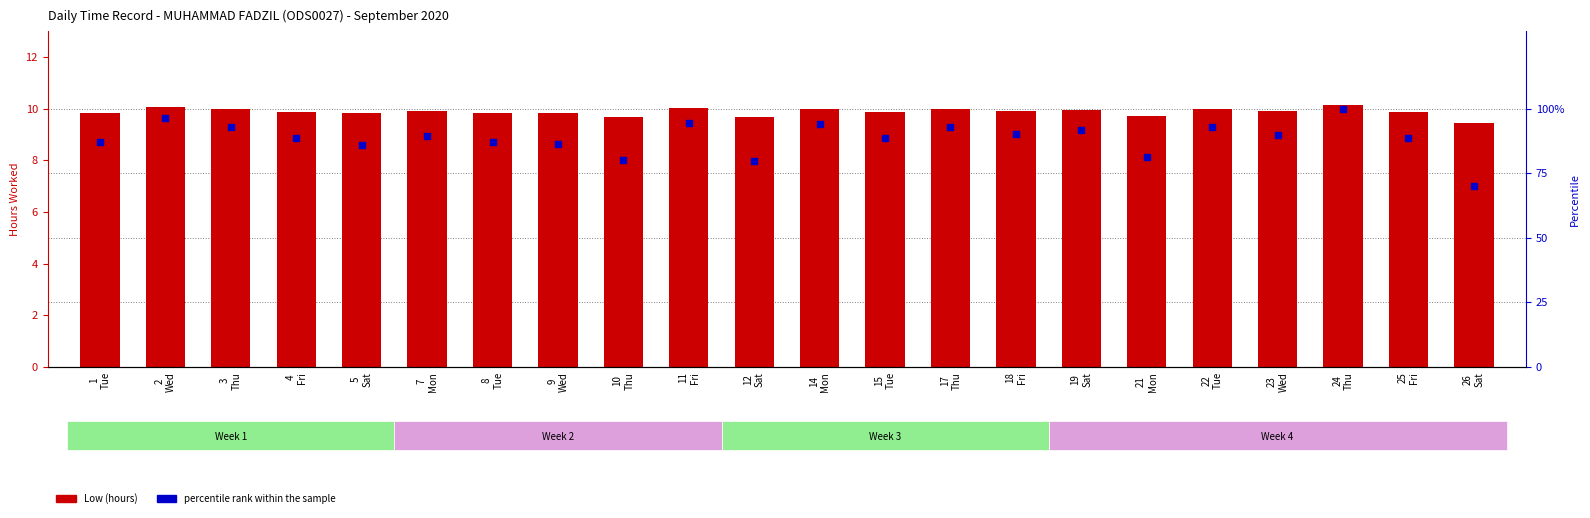

At which category is the sum across all series the highest?

24
Thu